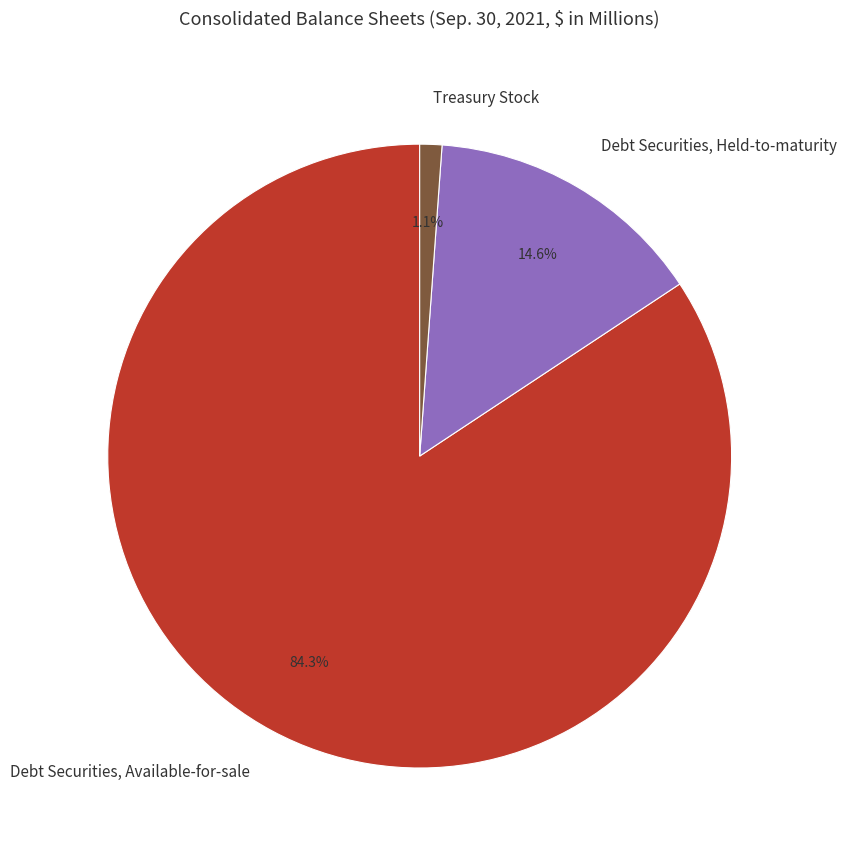

How many slices are in this pie chart?

3